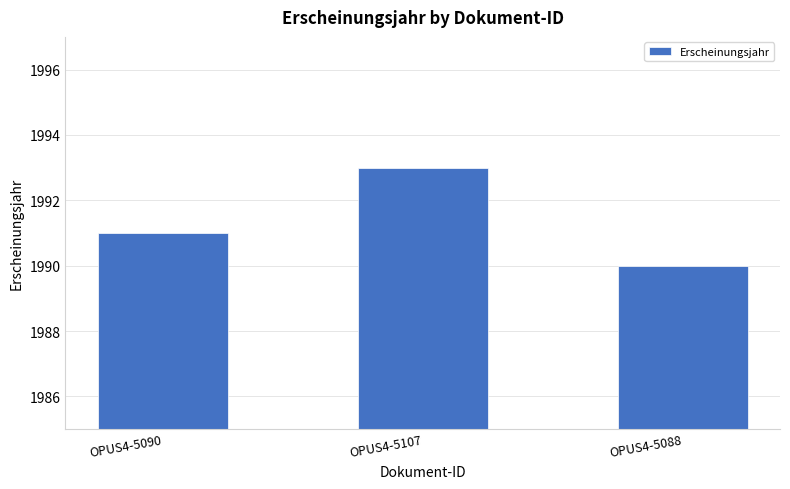

The value at OPUS4-5088 is 1990. True or false?

True